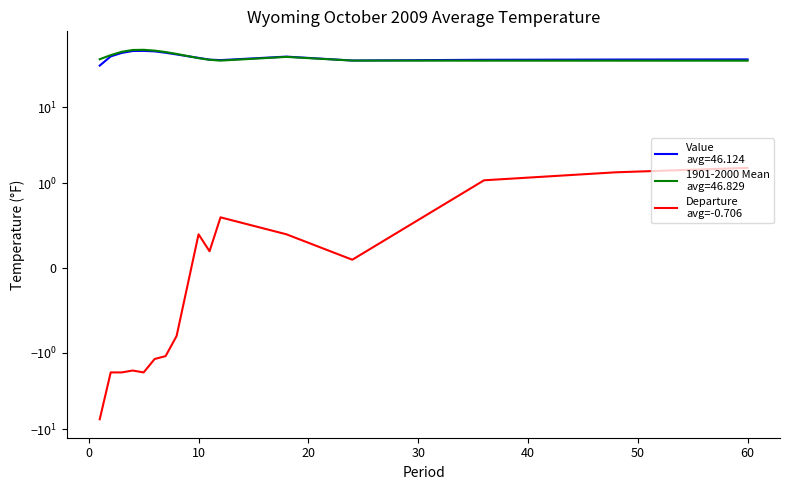

True or false: the data shows 0.1 at 10.

False